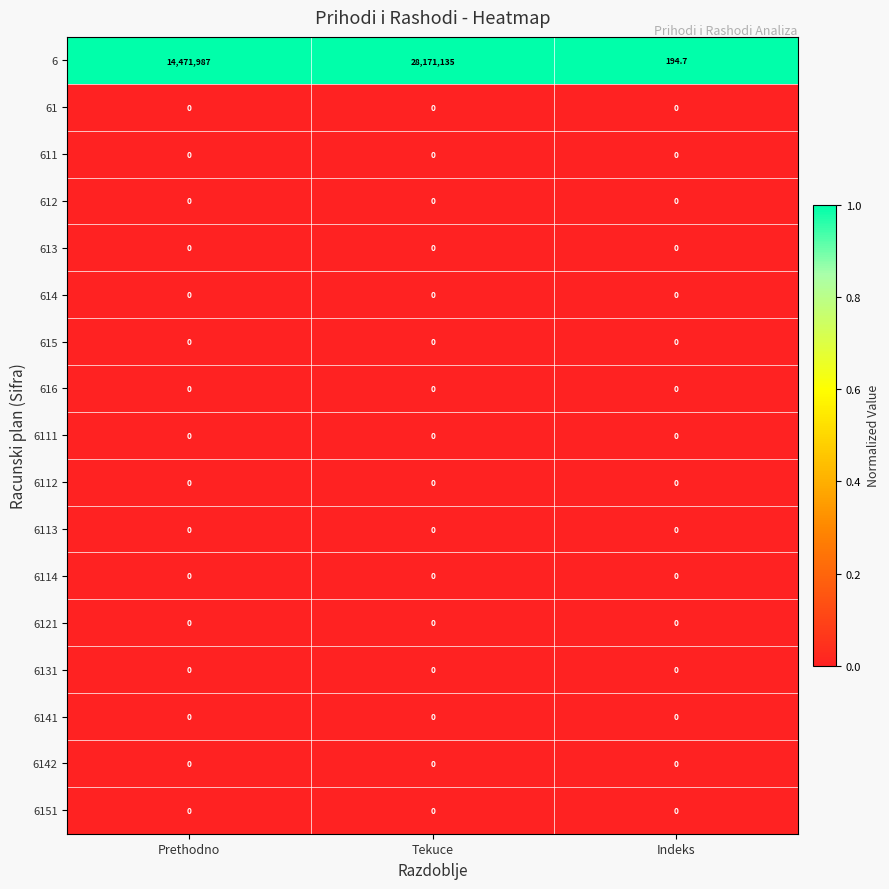

What is the maximum value shown in the chart?

28171135.0